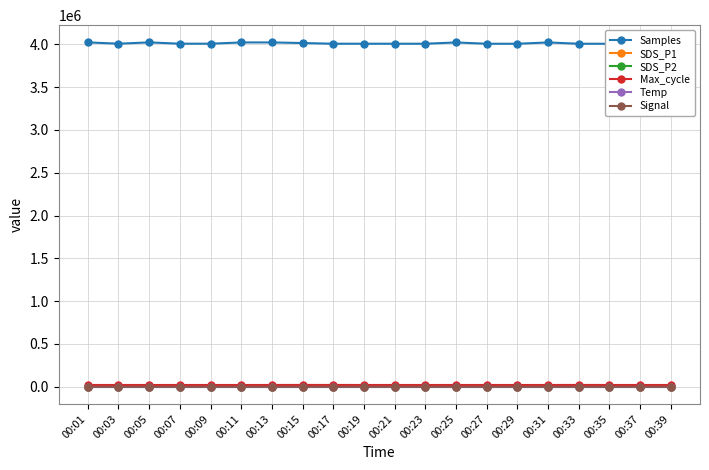

How many categories are shown in the chart?

20